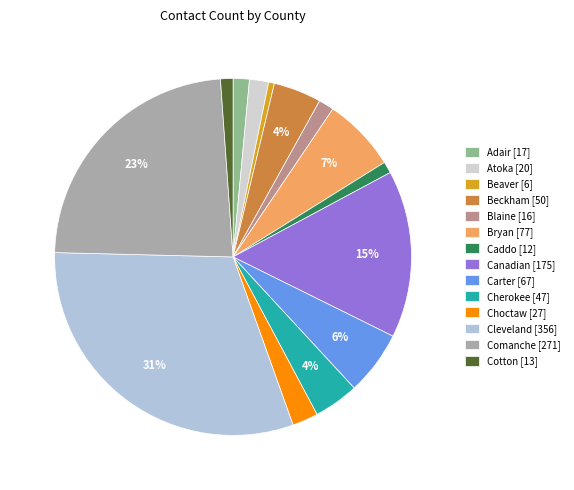

Do Canadian and Blaine together represent more than half of the pie?

No